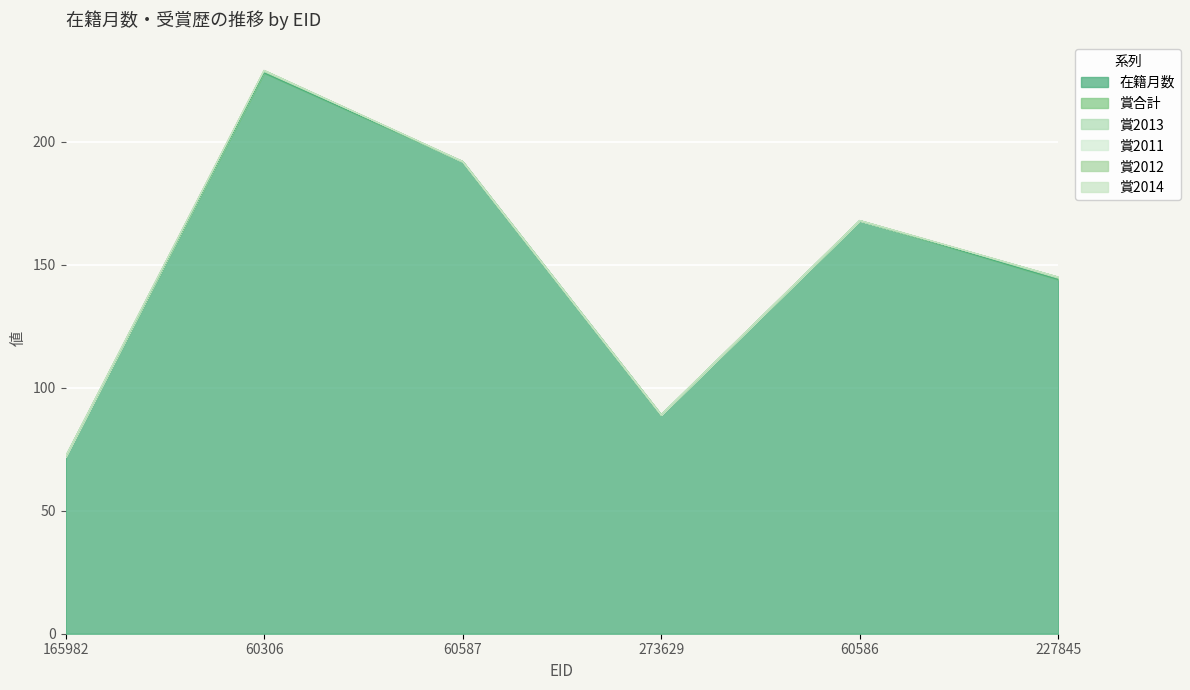

Rank the series at 60586 from lowest to highest value.

賞合計, 賞2013, 賞2011, 賞2012, 賞2014, 在籍月数